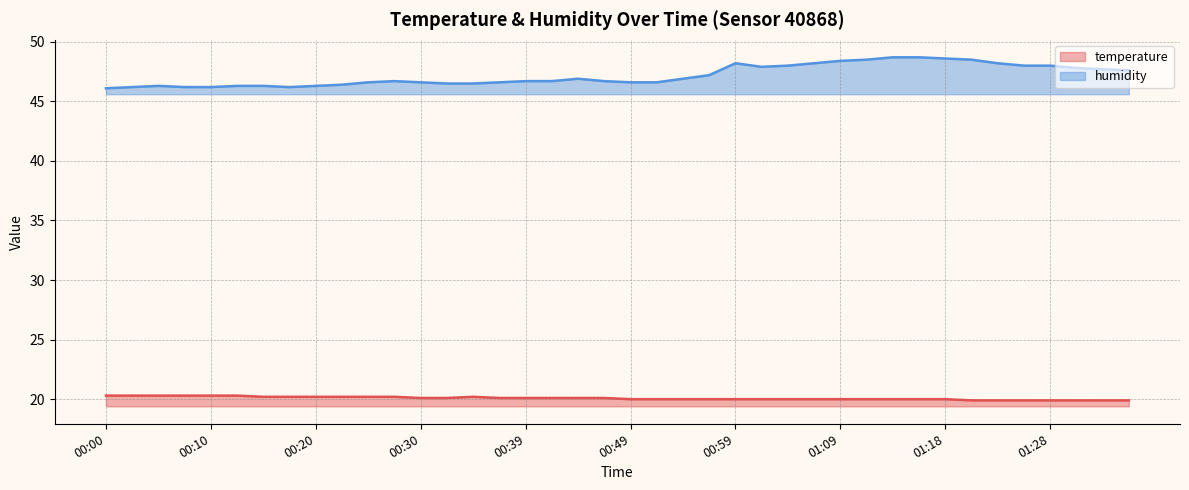

True or false: temperature and humidity cross at least once.

False